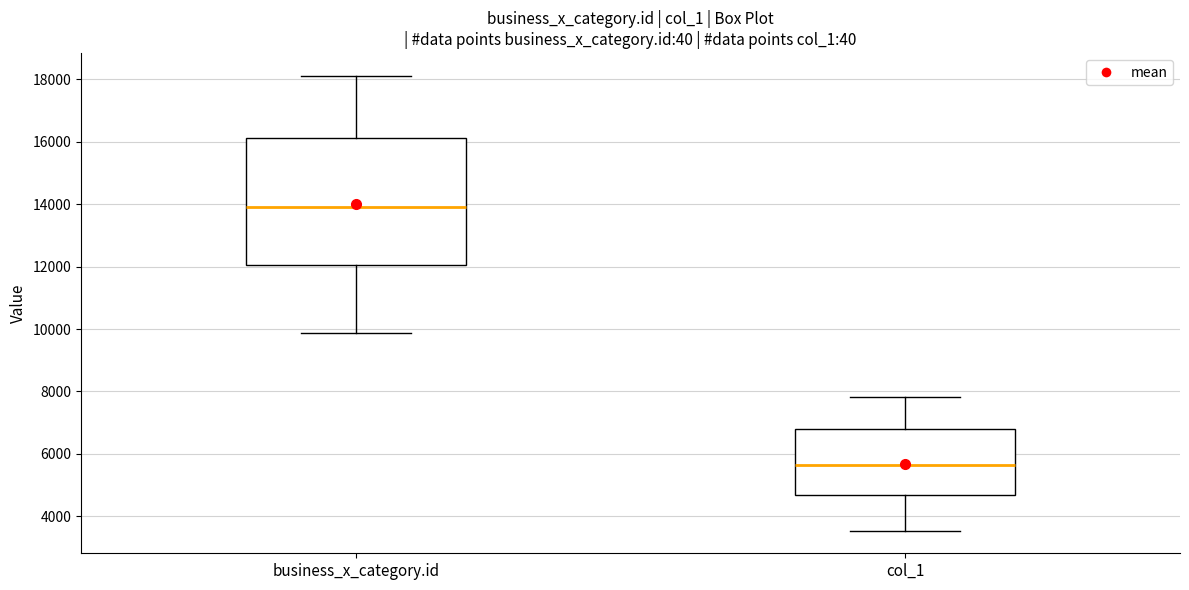

Where does the upper whisker of the box for col_1 end on the y-axis? The values are not printed on the chart, so give them approximately, as read against the axis.

7800